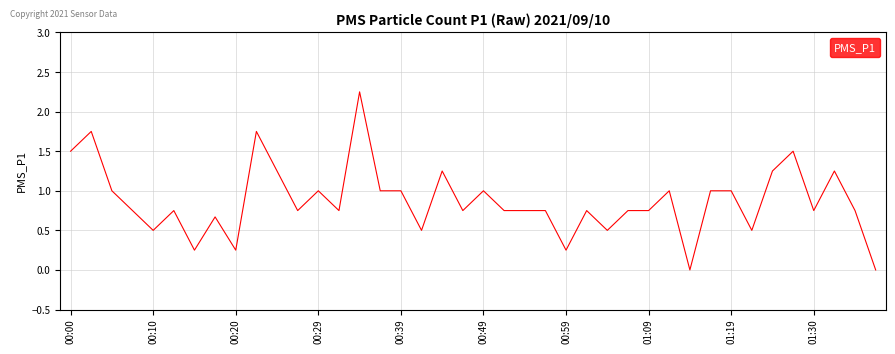

What is the greatest value displayed?

2.2